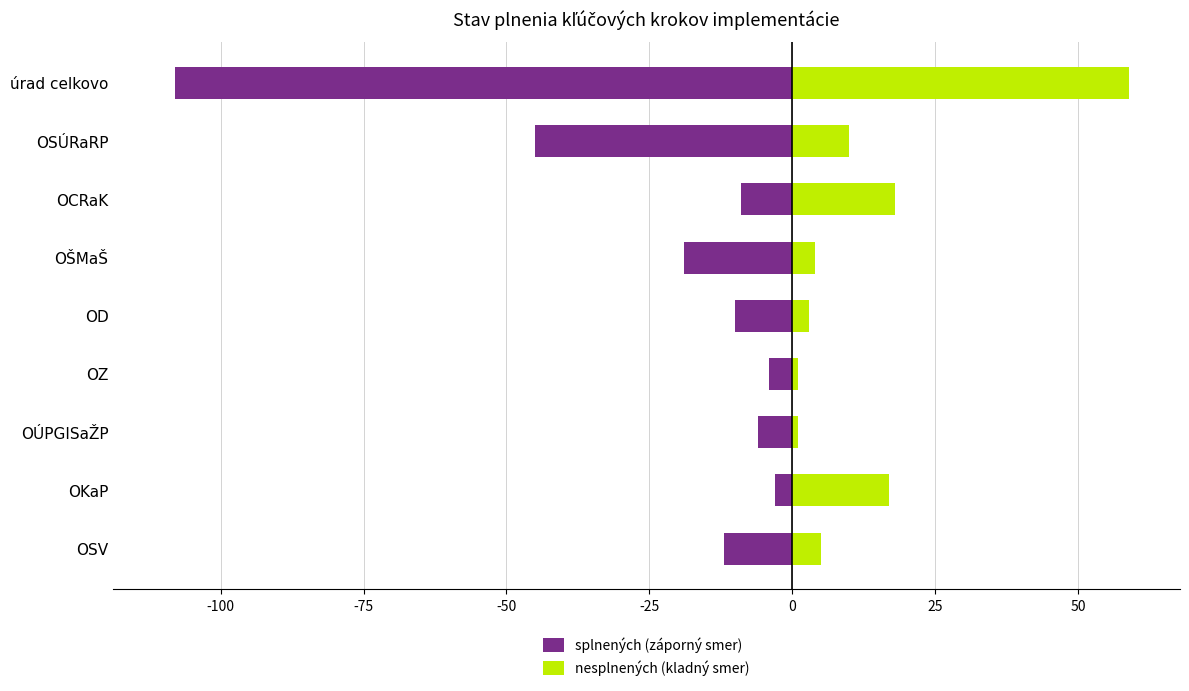

What is the minimum value shown in the chart?

-108